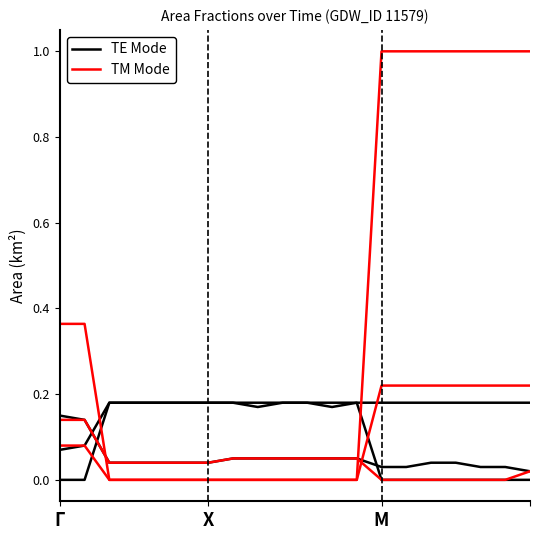

What are all the series names shown in the legend?

TE Mode, TM Mode